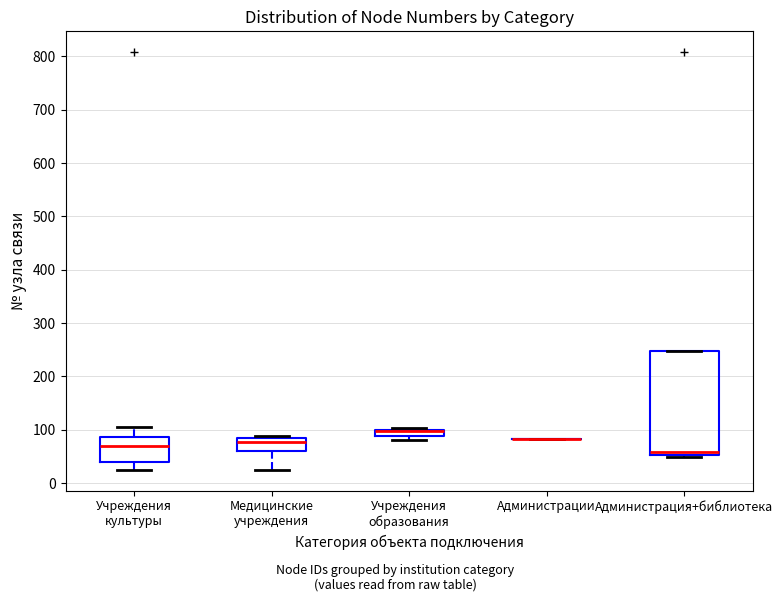

Comparing the boxes themselves (not the whiskers), which one is the tallest?

Администрация+библиотека